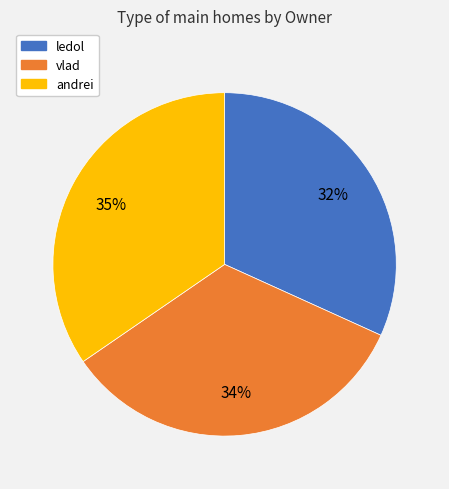

Is there a majority slice in this chart?

No